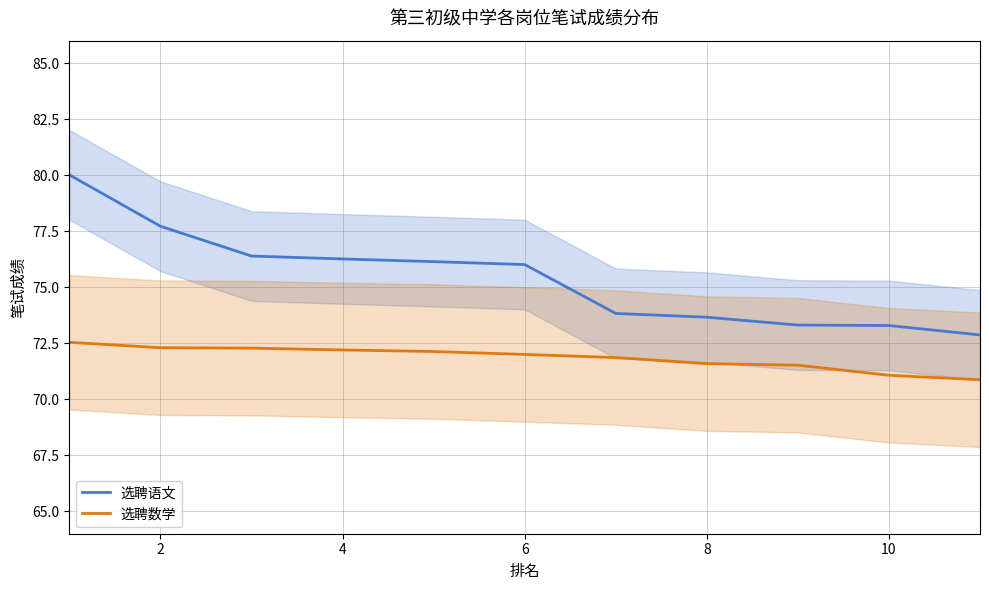

The value of 选聘语文 at 2 is 133.1. True or false?

False